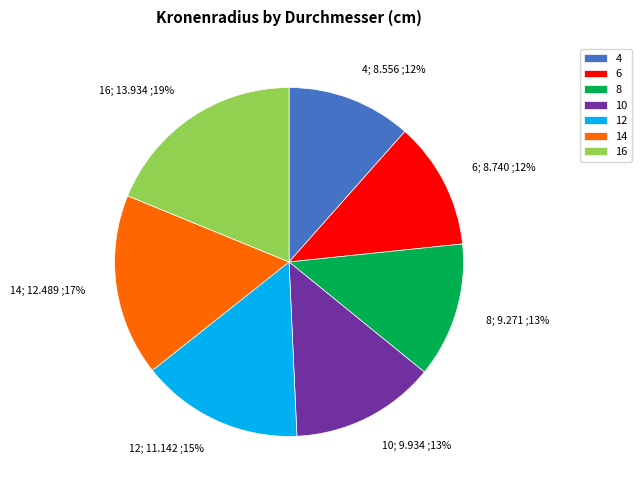

Combined, do 14 and 16 account for over 50%?

No